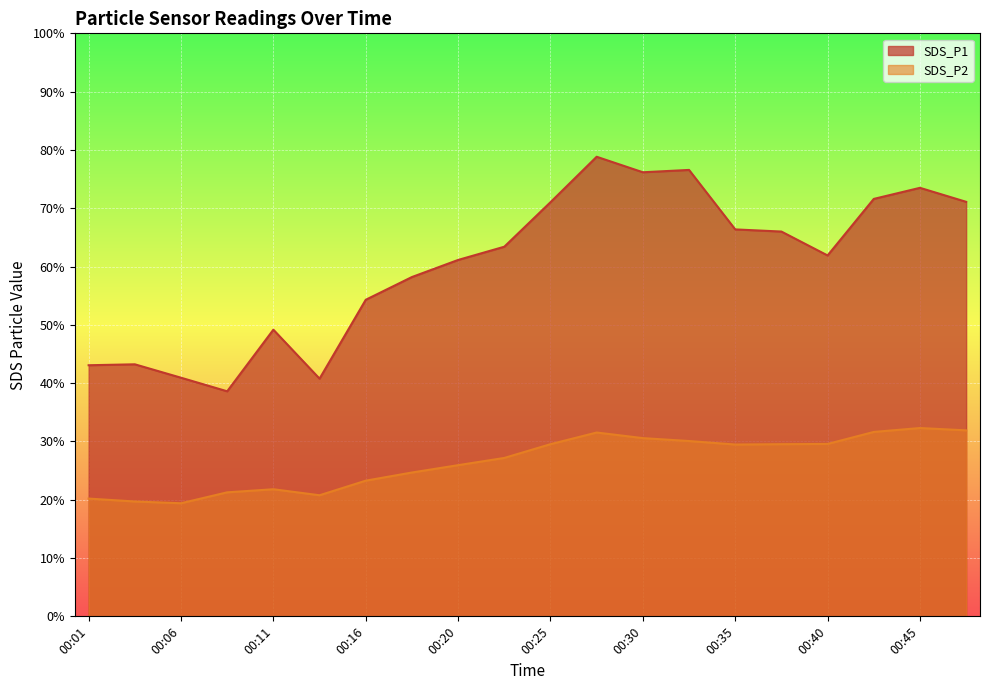

How many lines are shown in the chart?

2